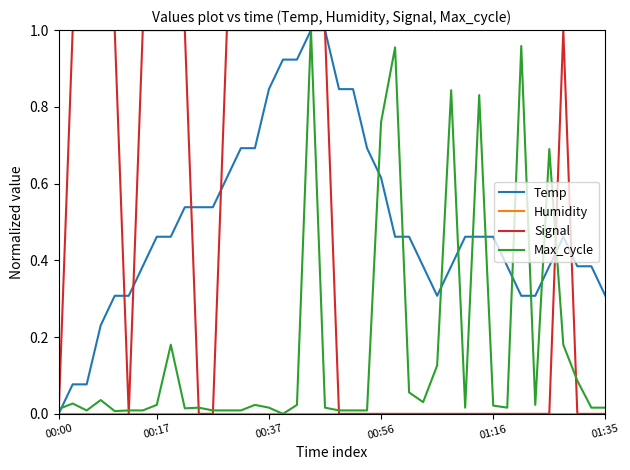

True or false: Max_cycle has more than 2 points higher than both neighbors.

True